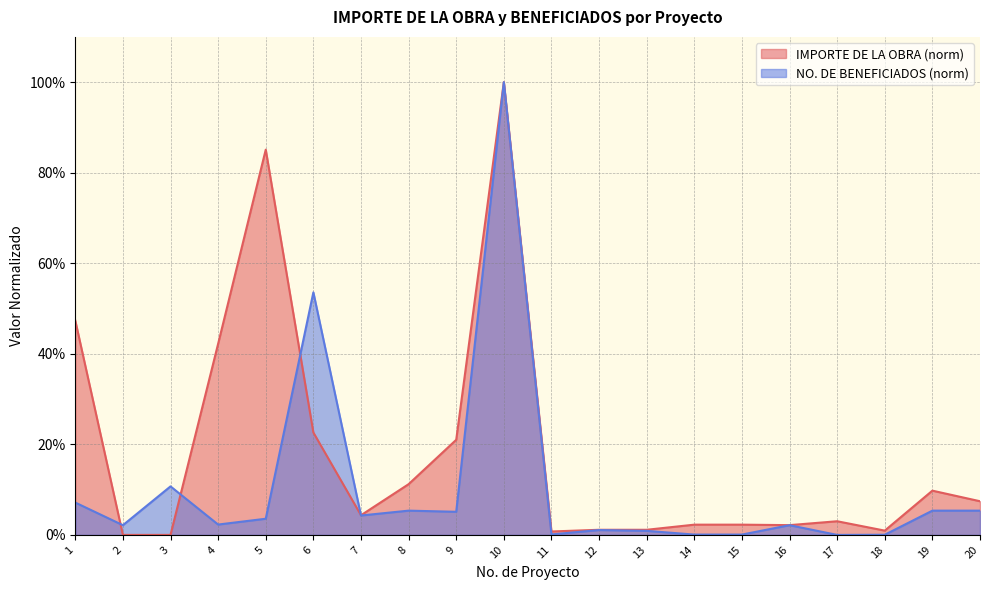

Which series changed the most between 7 and 12?

NO. DE BENEFICIADOS (norm)